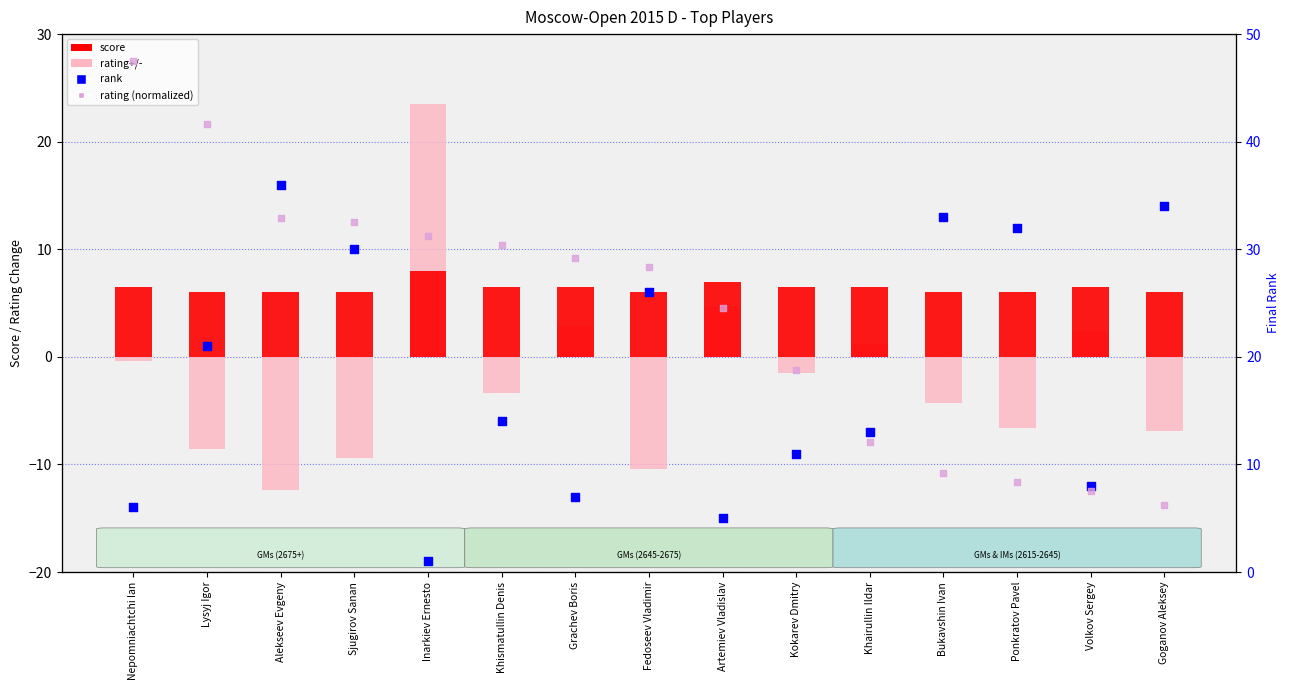

Is the value of score at Sjugirov Sanan greater than the value of rating+/- at Goganov Aleksey?

Yes